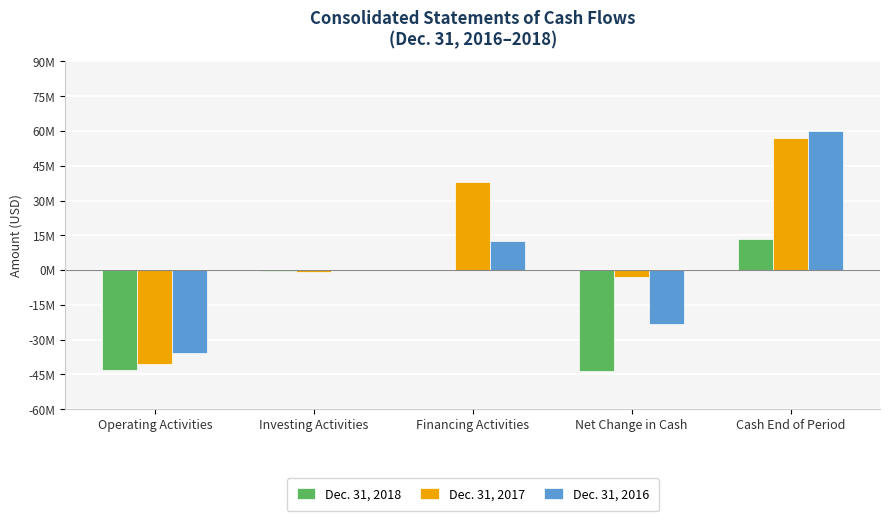

What are all the series names shown in the legend?

Dec. 31, 2018, Dec. 31, 2017, Dec. 31, 2016